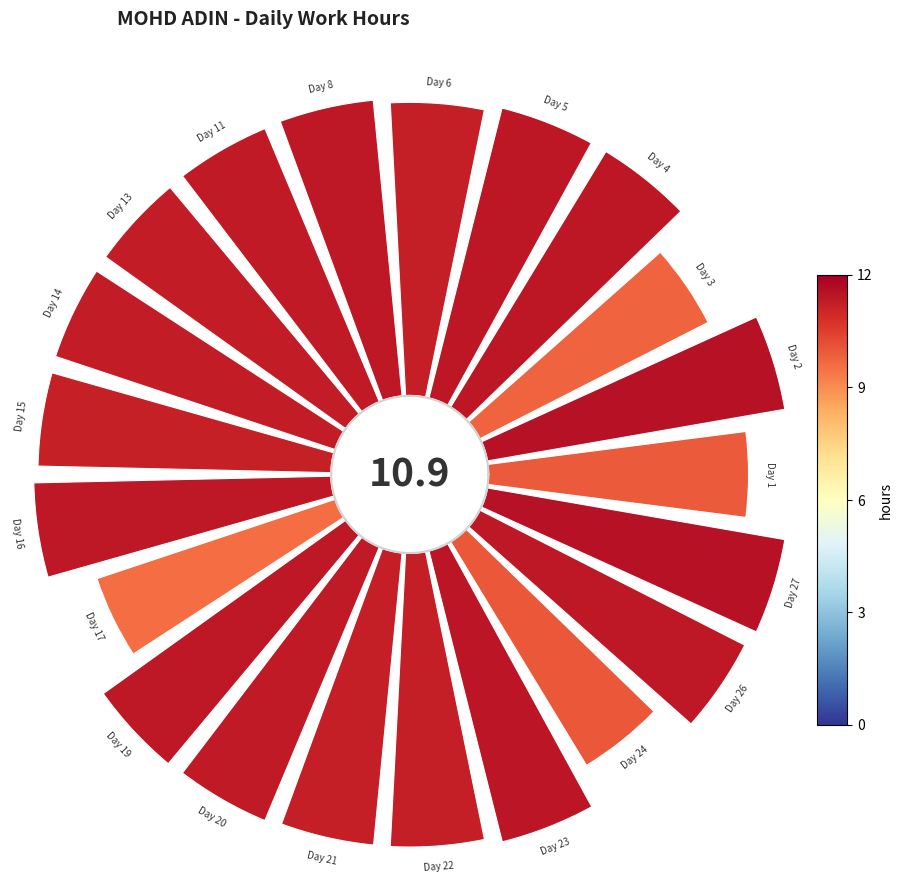

How many slices are in this pie chart?

21